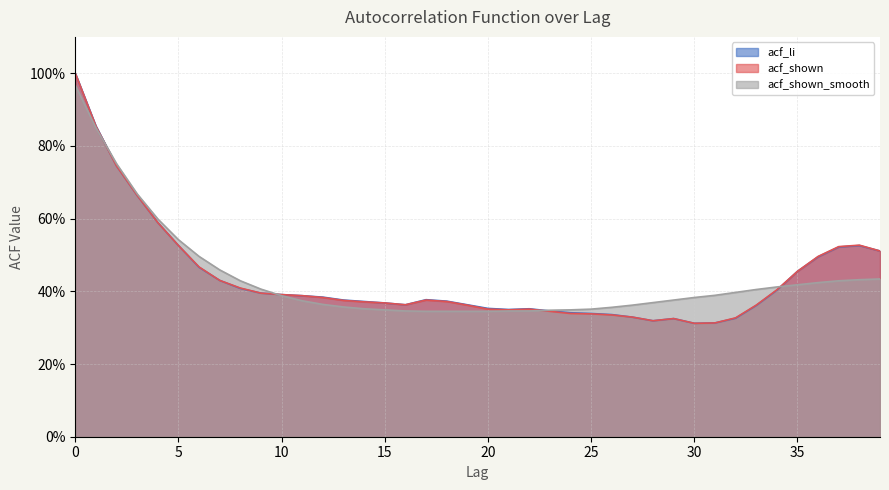

Is the value of acf_shown_smooth at 11 greater than the value of acf_shown at 30?

Yes